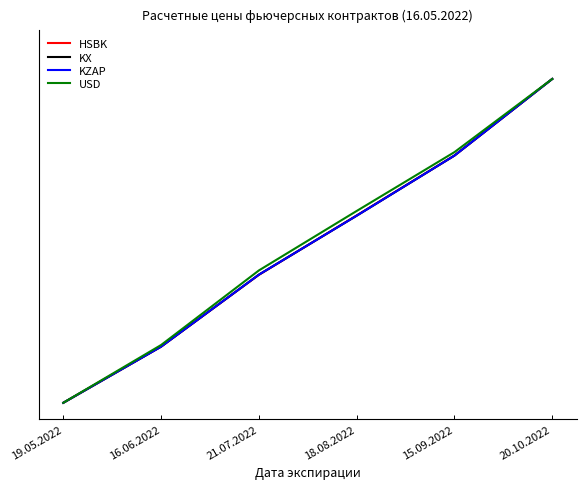

The HSBK series shows 0.0 at 19.05.2022. True or false?

True